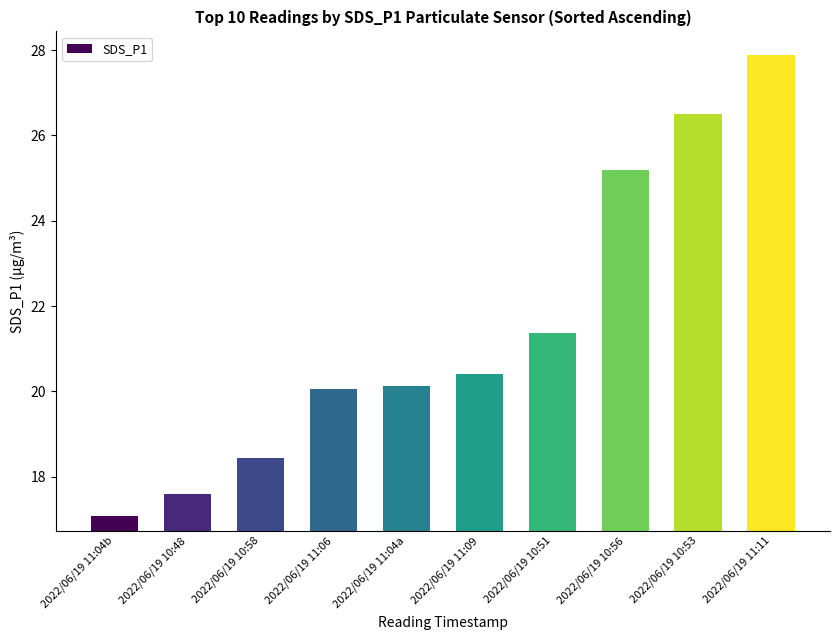

Reading right to left, transcribe all the data shown in this chart.

27.9	26.5	25.2	21.4	20.4	20.1	20.1	18.4	17.6	17.1